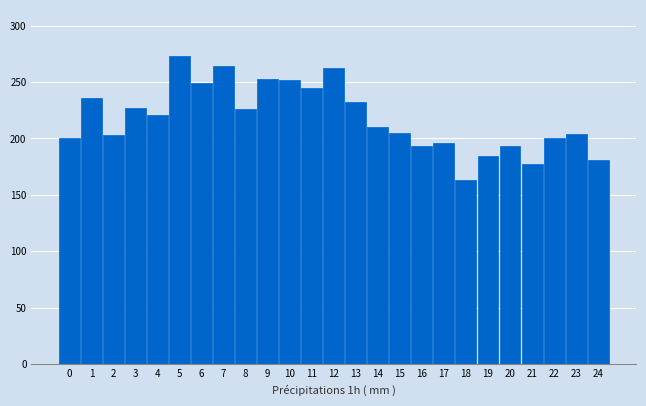

What is the difference between the maximum and minimum values?

110